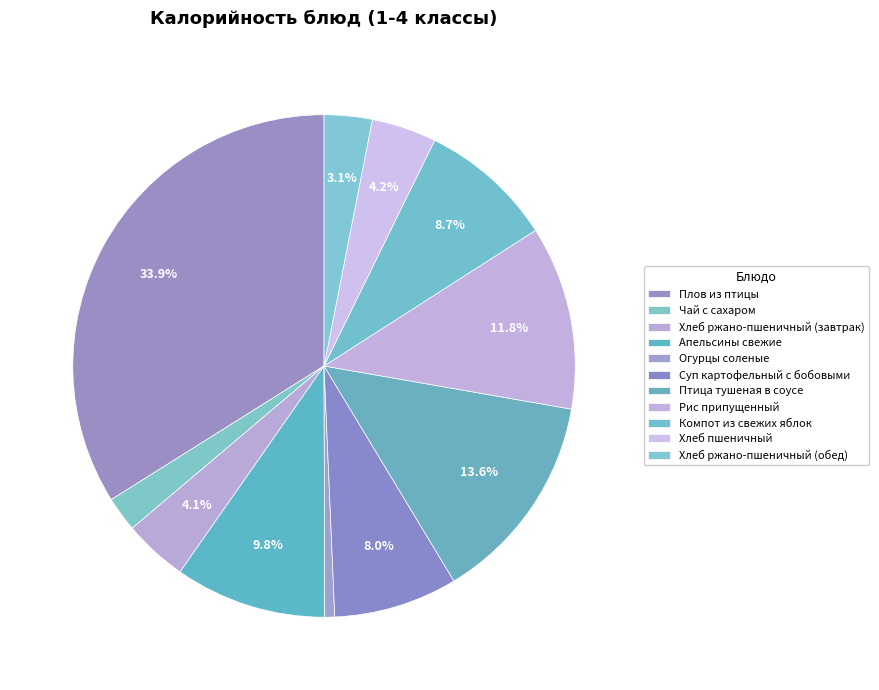

How many segments does this pie chart have?

11